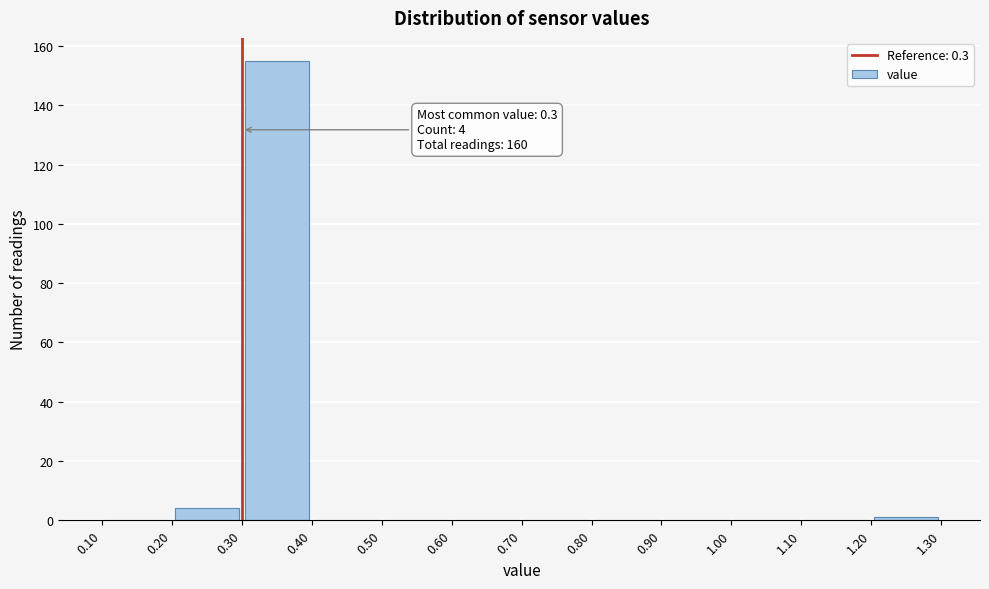

Over which range of the x-axis is the bar tallest?

0.30 to 0.40